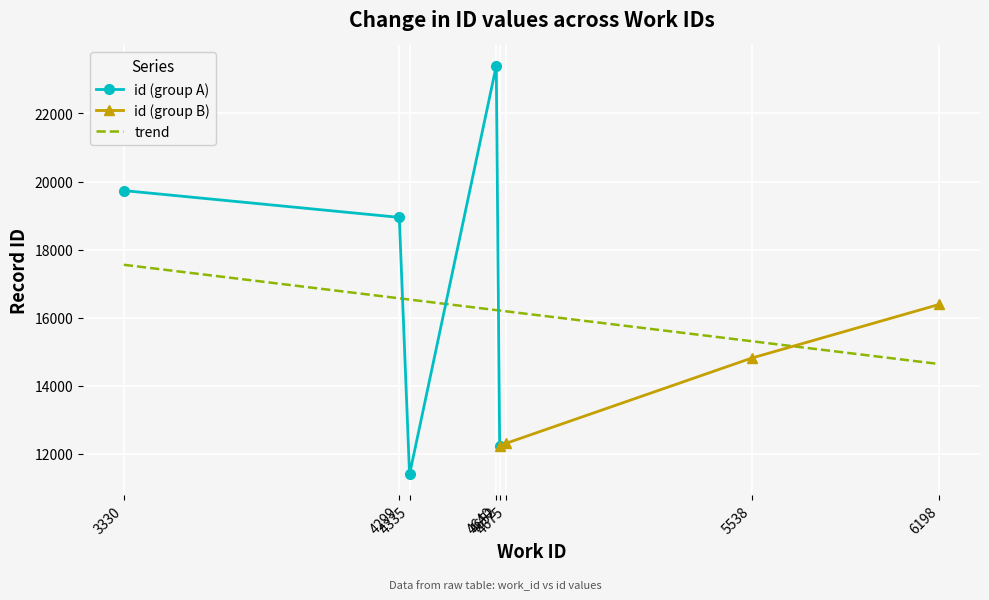

What is the average value?

16151